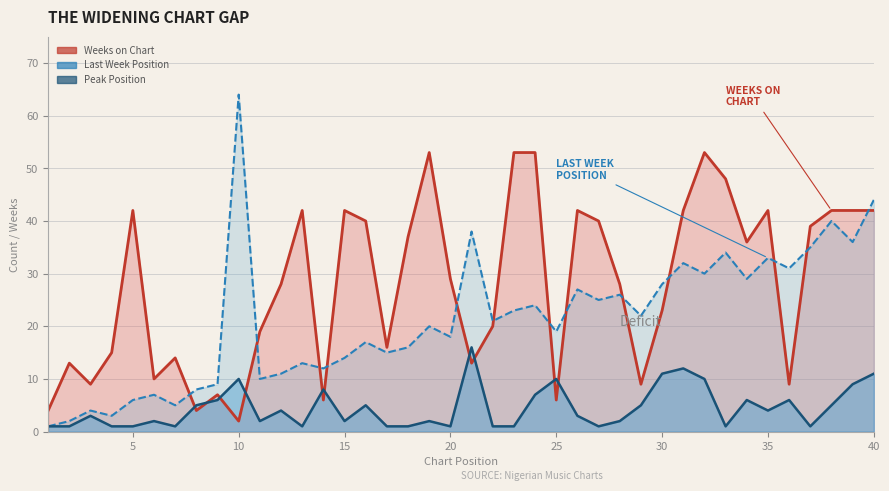

List the labels in order of Peak Position value, largest first.

21, 31, 30, 40, 10, 25, 32, 39, 14, 24, 9, 34, 36, 8, 16, 29, 38, 12, 35, 3, 26, 6, 11, 15, 19, 28, 1, 2, 4, 5, 7, 13, 17, 18, 20, 22, 23, 27, 33, 37